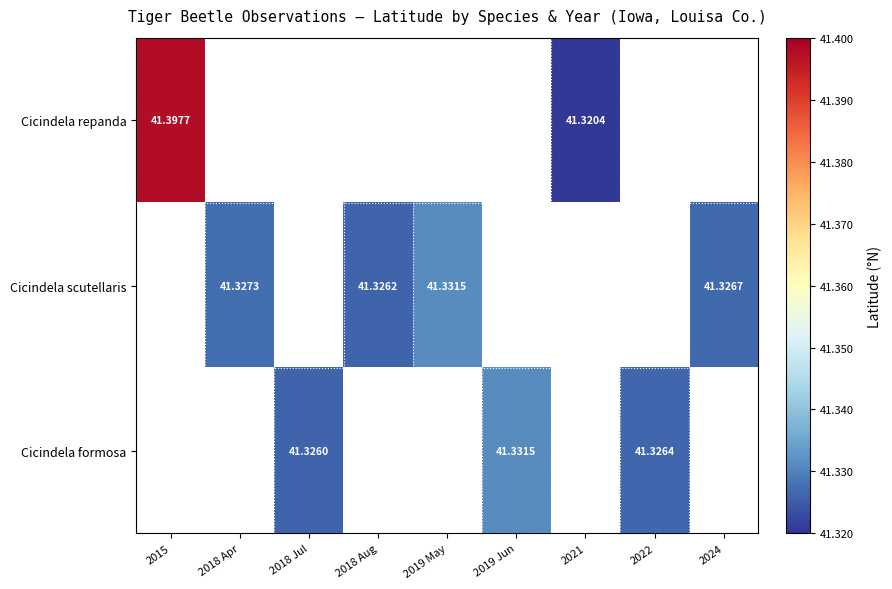

At which category does the chart reach its minimum across all series?

2021